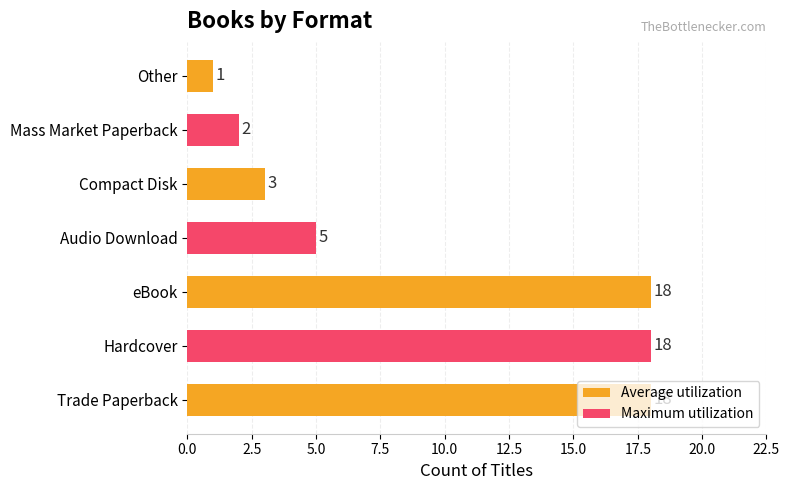

The value at eBook is 18. True or false?

True